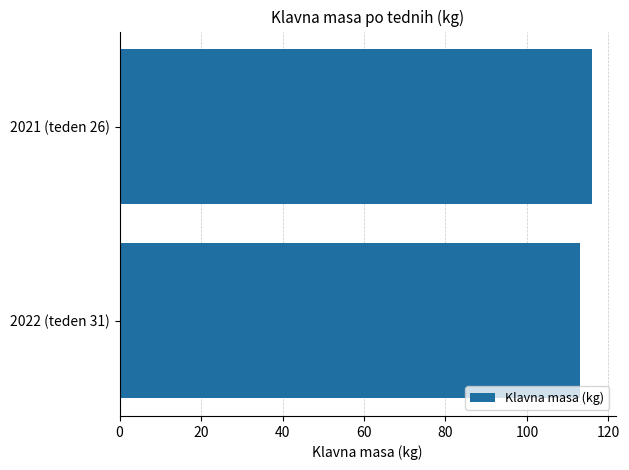

Reading top to bottom, what are all the values shown in this chart?

2021 (teden 26)=116	2022 (teden 31)=113